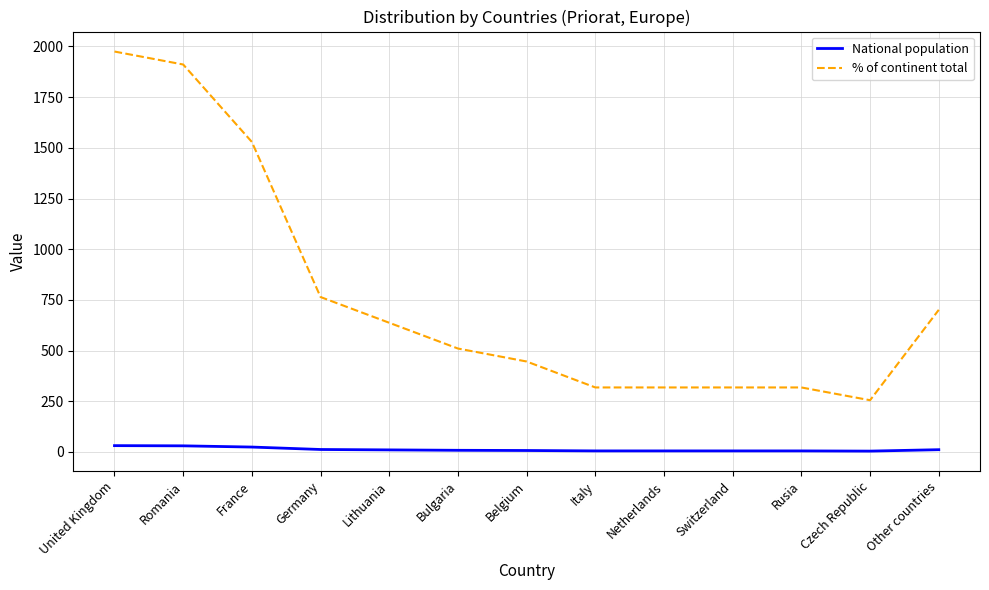

Count the number of categories in the chart.

13